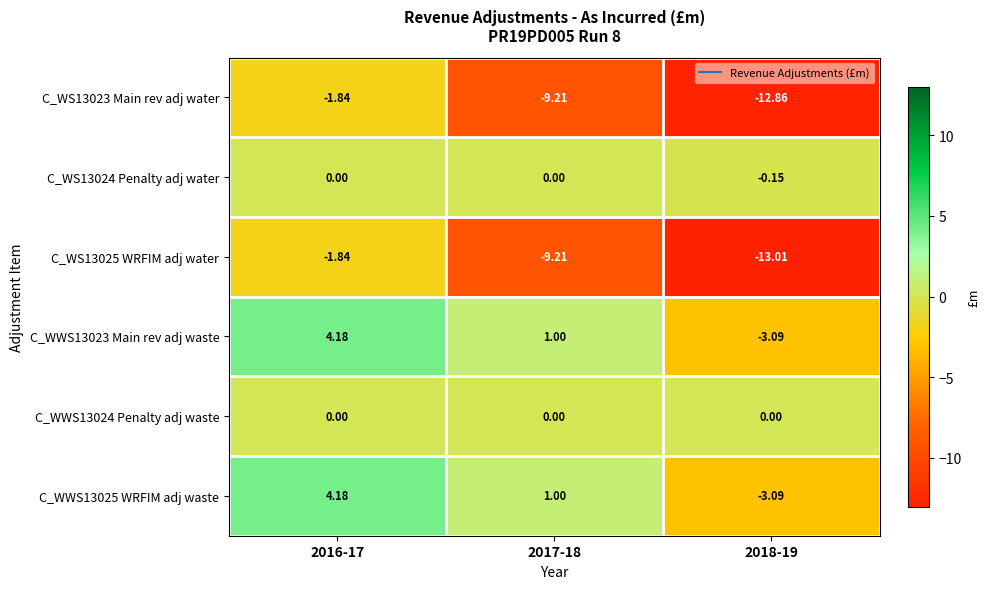

Is the value of C_WS13024 Penalty adj water at 2016-17 greater than the value of C_WWS13025 WRFIM adj waste at 2018-19?

Yes